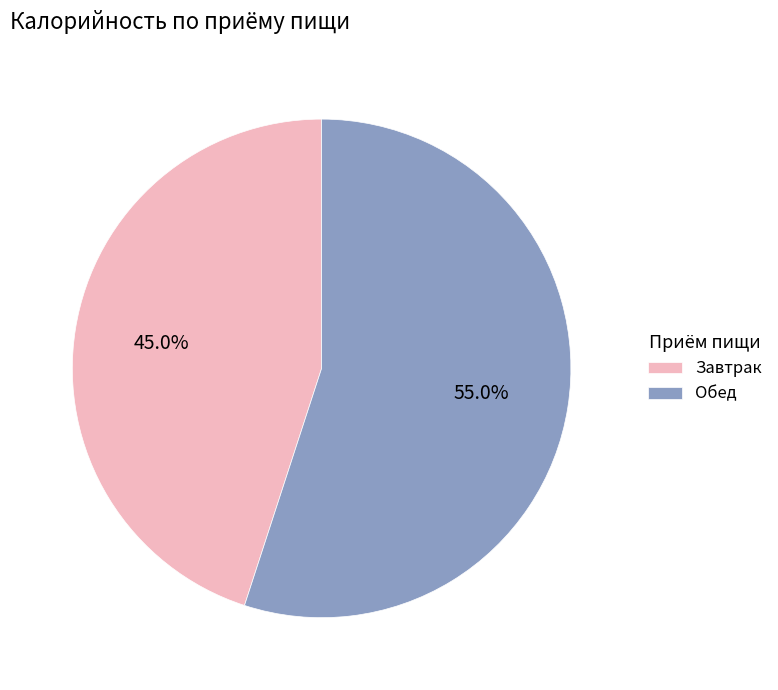

Approximately how many times larger is the value at Завтрак compared to Обед?

0.8